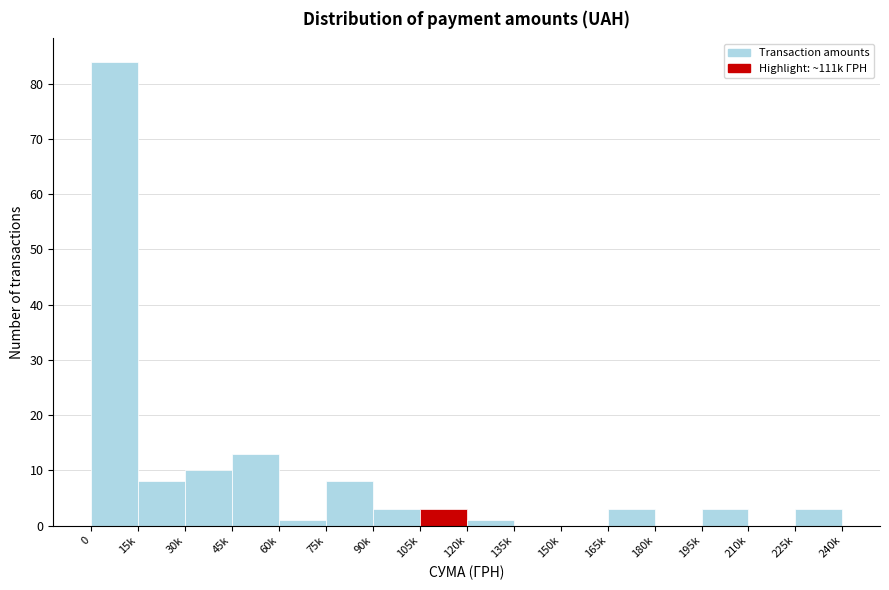

Reading left to right, transcribe all the data shown in this chart.

0=84	15k=8	30k=10	45k=13	60k=1	75k=8	90k=3	105k=3	120k=1	135k=0	150k=0	165k=3	180k=0	195k=3	210k=0	225k=3